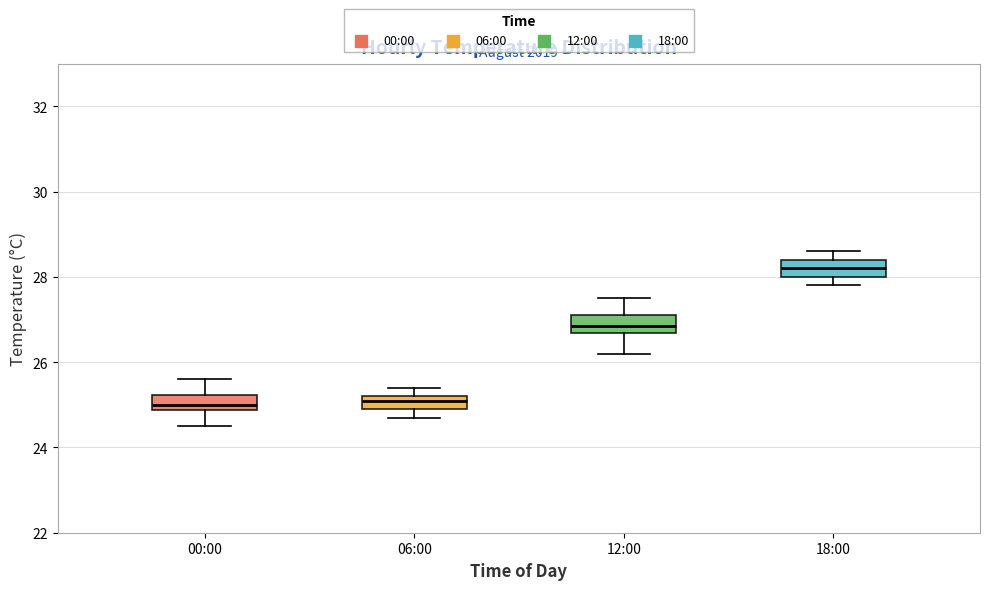

Where does the median line of the box for 12:00 sit on the y-axis? The values are not printed on the chart, so give them approximately, as read against the axis.

26.8